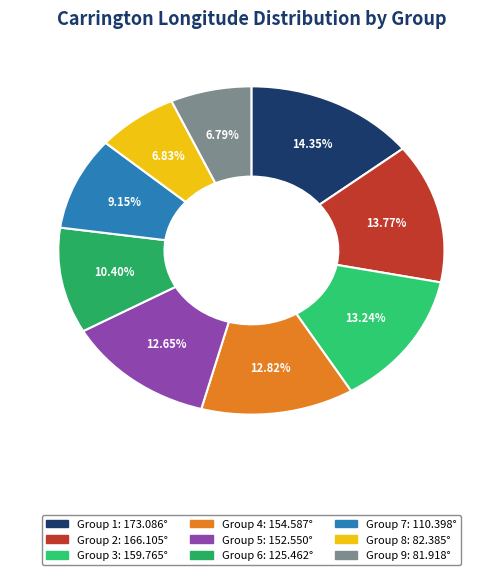

How many segments does this pie chart have?

9